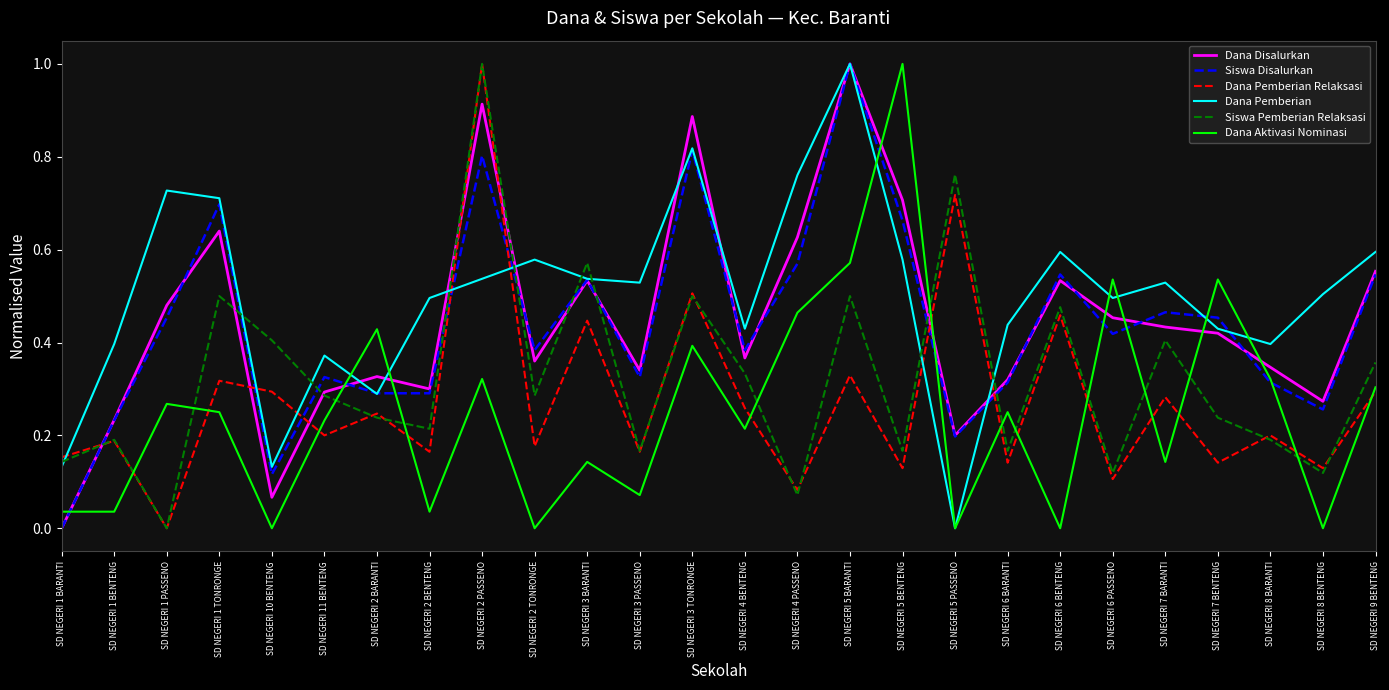

Which category has the highest value in the Dana Aktivasi Nominasi series?

SD NEGERI 5 BENTENG